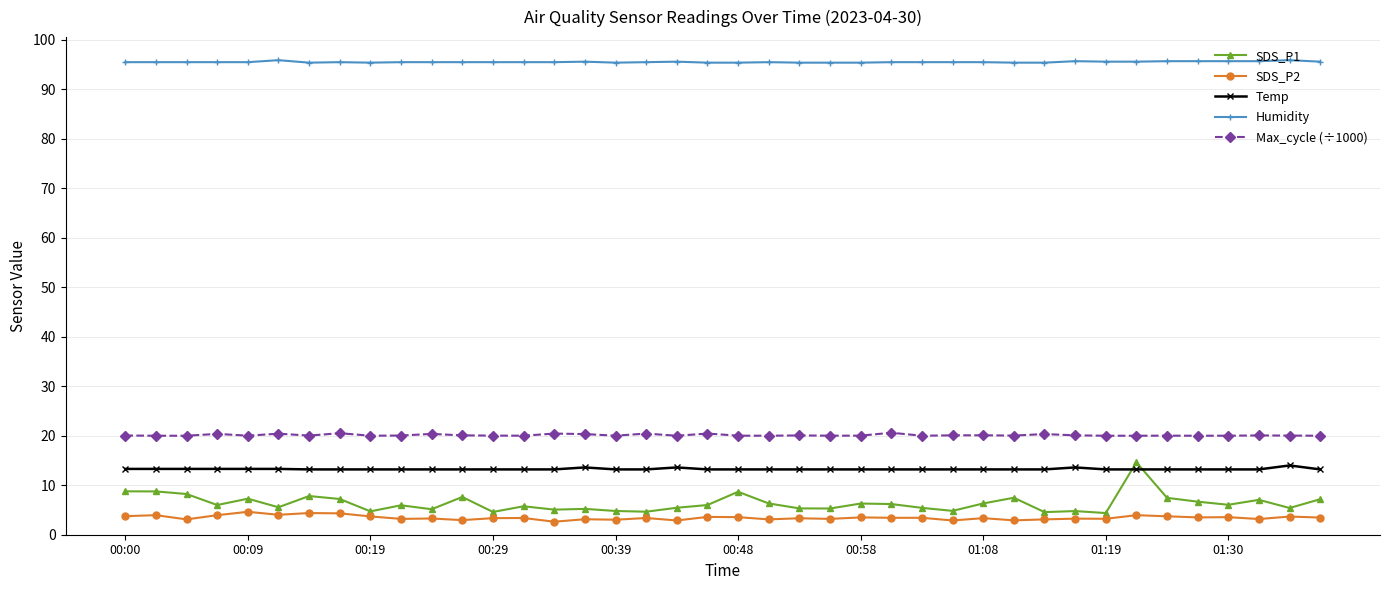

Which series has the largest range (max minus min)?

SDS_P1